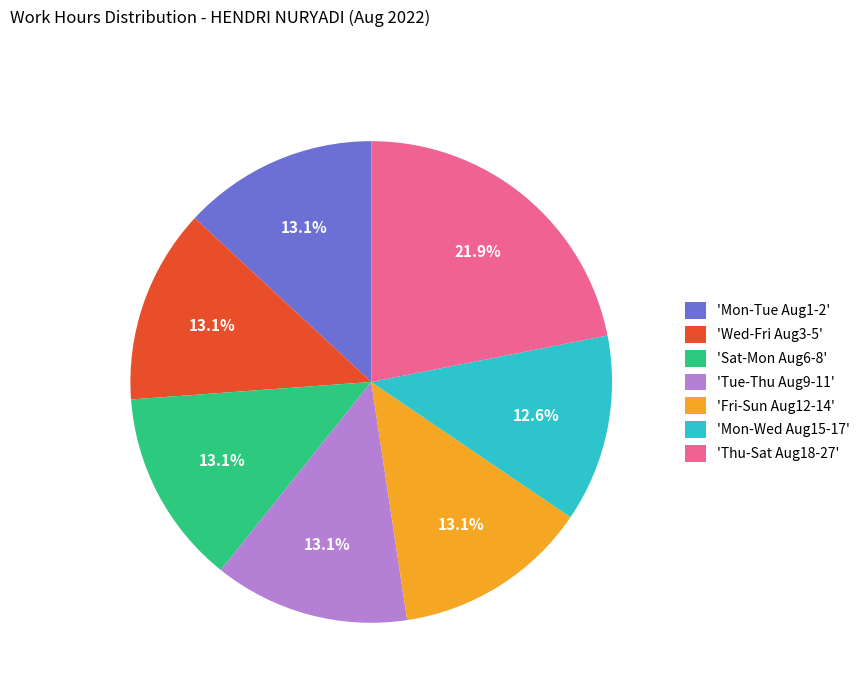

Combined, what portion of the pie is 'Mon-Tue Aug1-2' and 'Thu-Sat Aug18-27'?

35.0%